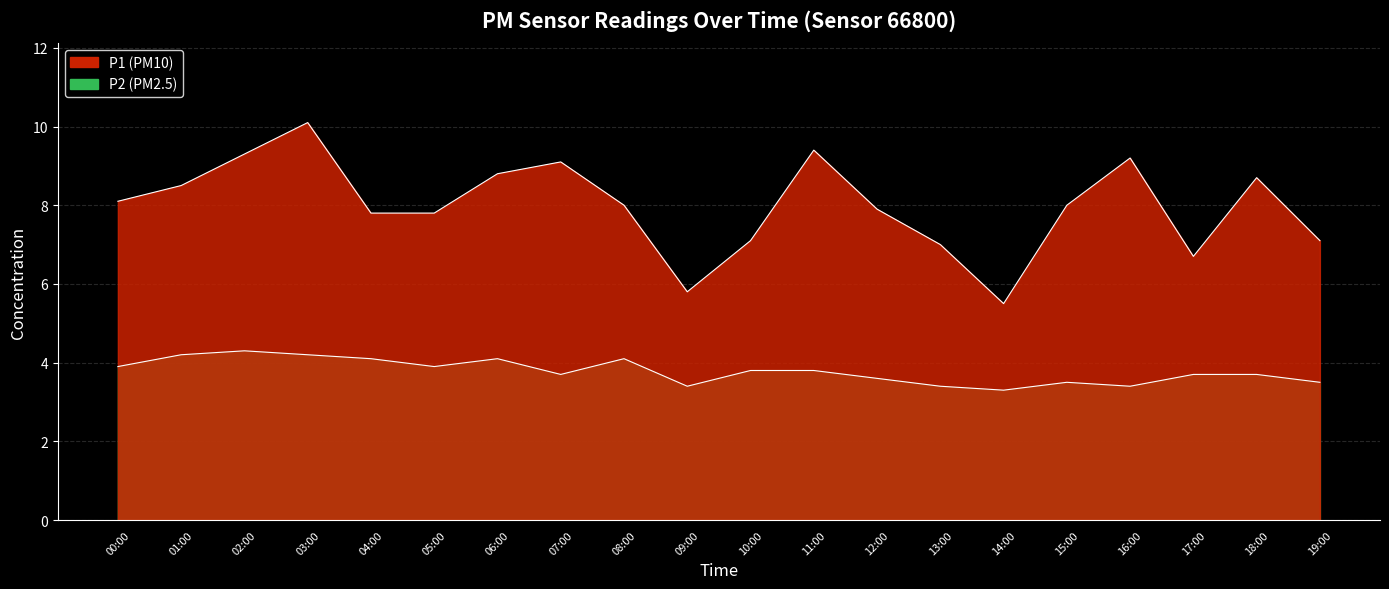

Read the P2 value at 13:00.

3.4